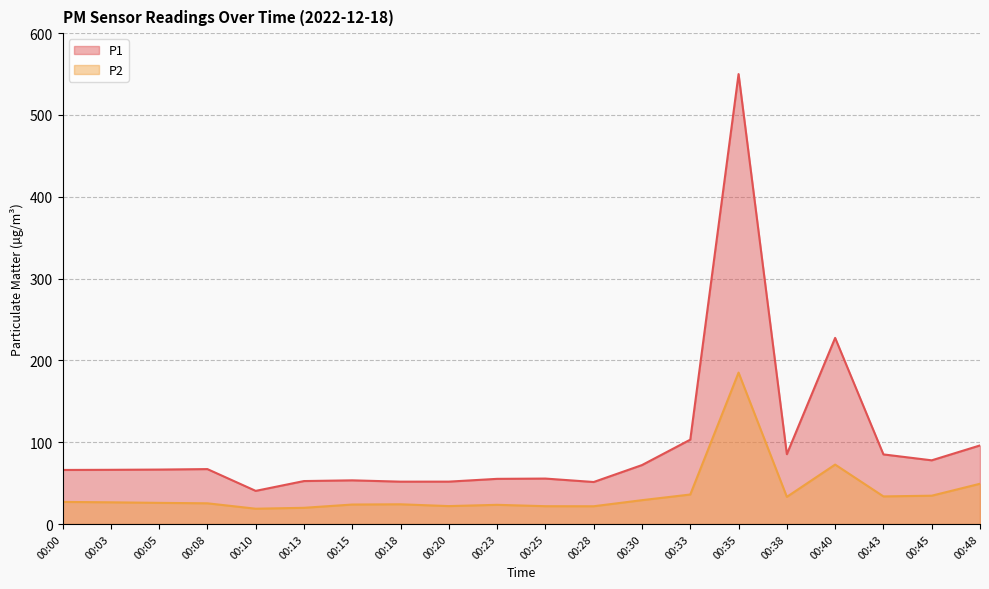

Which series changed the most between 00:23 and 00:45?

P1